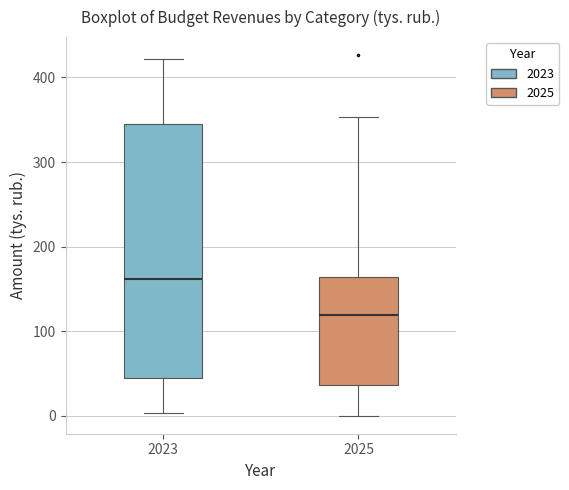

Reading left to right, read every box against the y-axis: the position of its median line, the range the box covers, and the ends of its whiskers. The values are not printed on the chart, so give them approximately, as read against the axis.

2023: median 160, box 40 to 340, whiskers 0 to 420
2025: median 120, box 40 to 160, whiskers 0 to 350